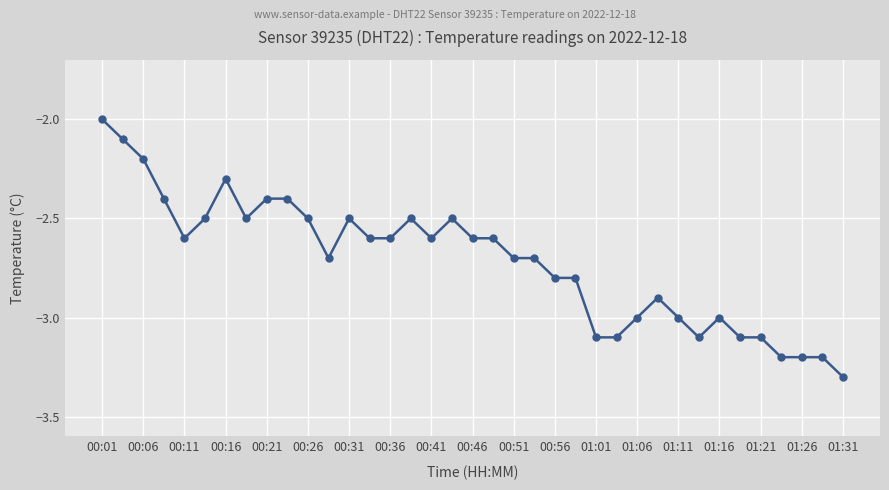

How many lines are shown in the chart?

1